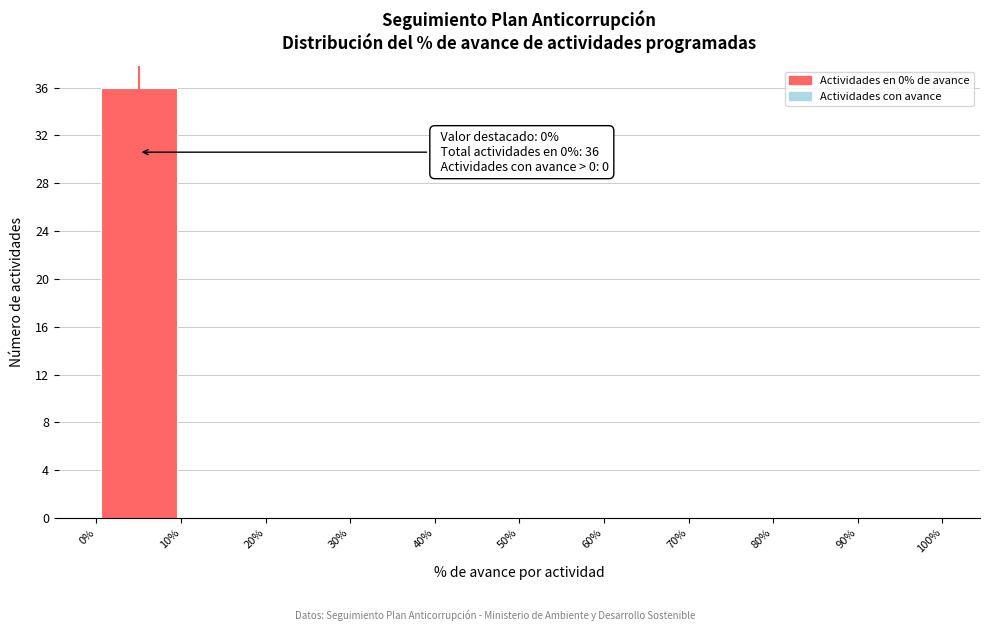

Which range on the x-axis has the tallest bar?

0% to 10%